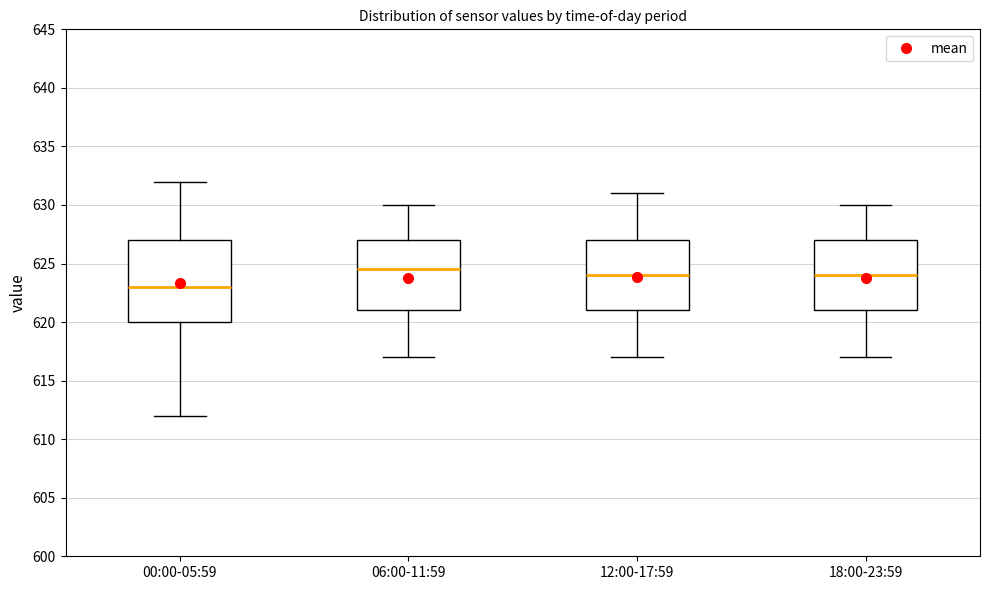

Which box has the highest median line?

06:00-11:59